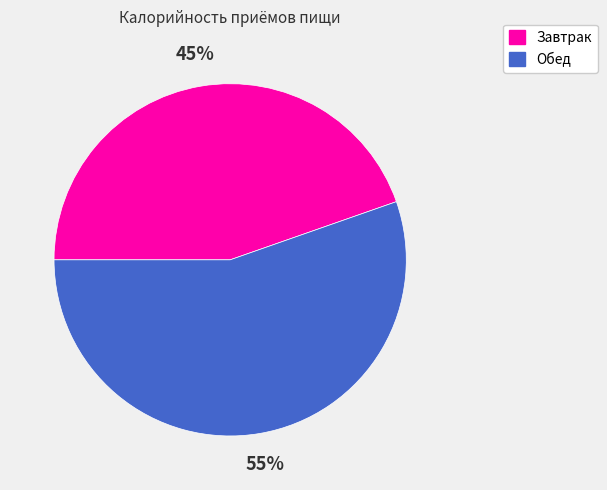

What is the largest slice in the pie chart?

Обед